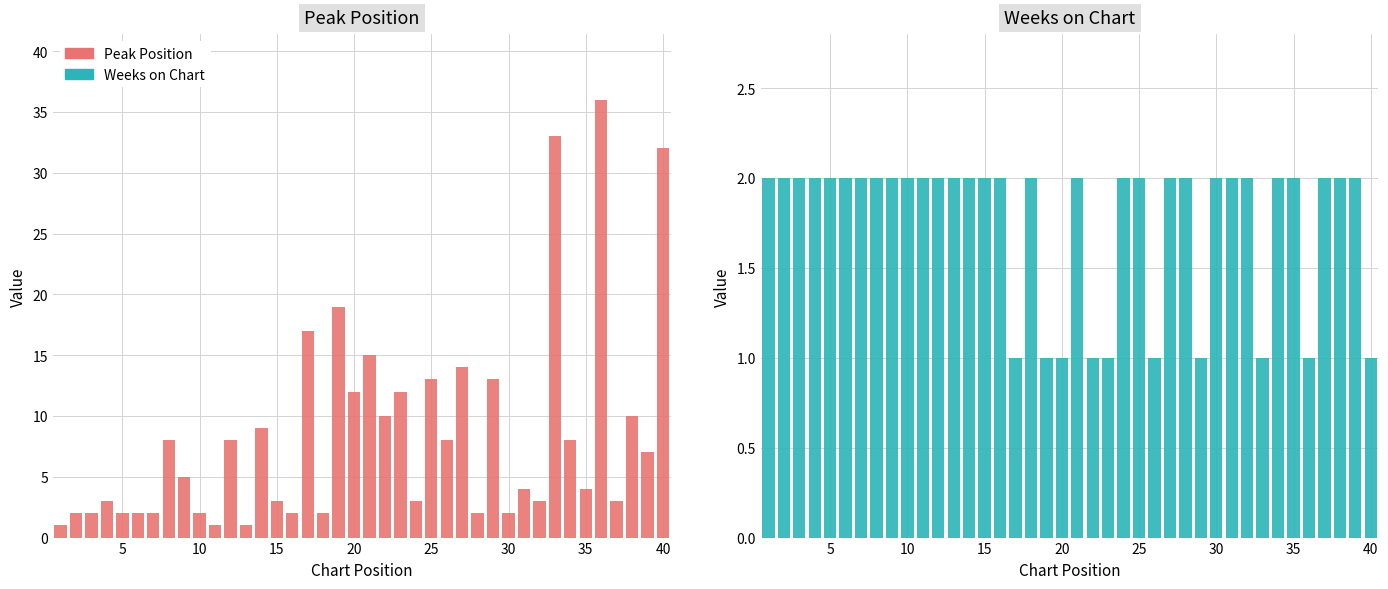

Rank the series by their average value, from highest to lowest.

Peak Position, Weeks on Chart